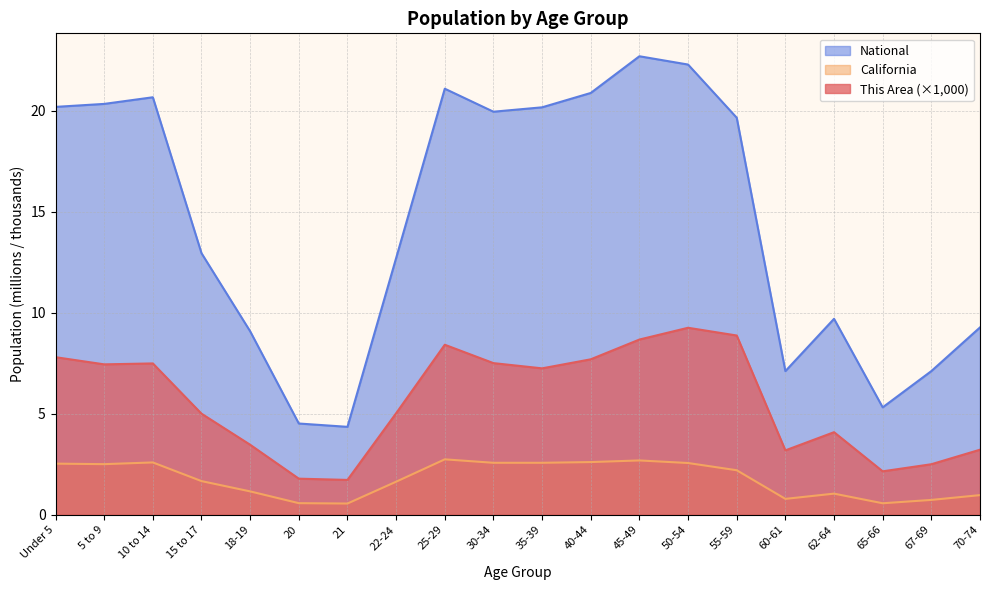

What is the difference between the California values at 65-66 and 67-69?

0.2